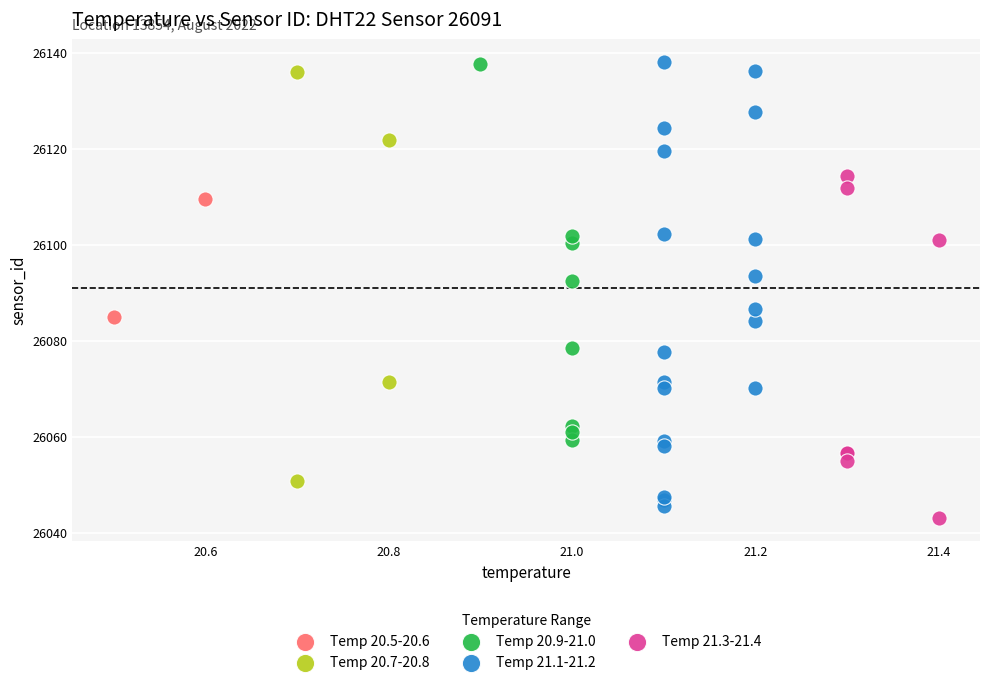

Which series has the widest spread of Y values?

Temp 21.1-21.2